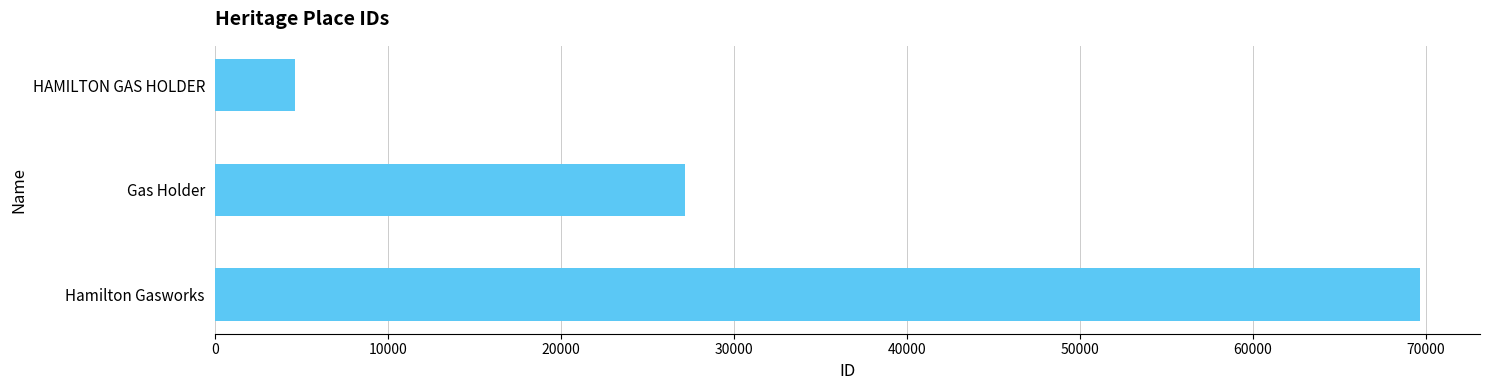

List the labels in order of value, smallest first.

HAMILTON GAS HOLDER, Gas Holder, Hamilton Gasworks